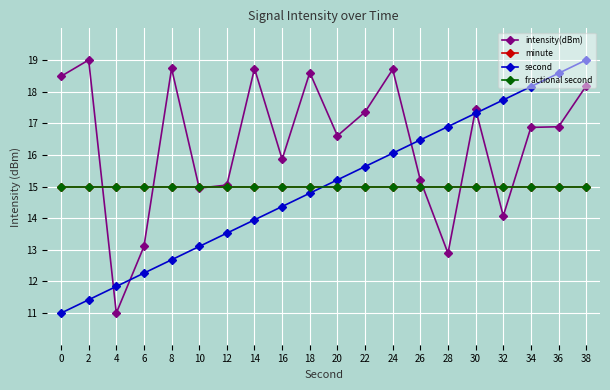

Does the chart have visible grid lines?

Yes